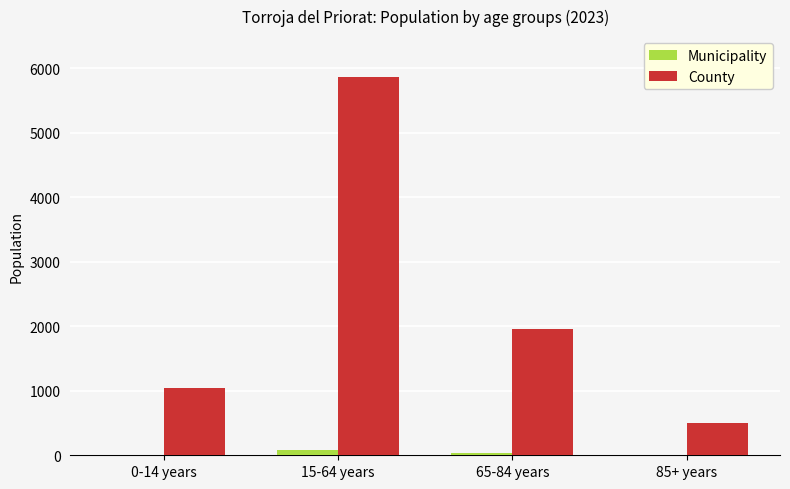

Between 0-14 years and 15-64 years, which series saw the biggest shift?

County